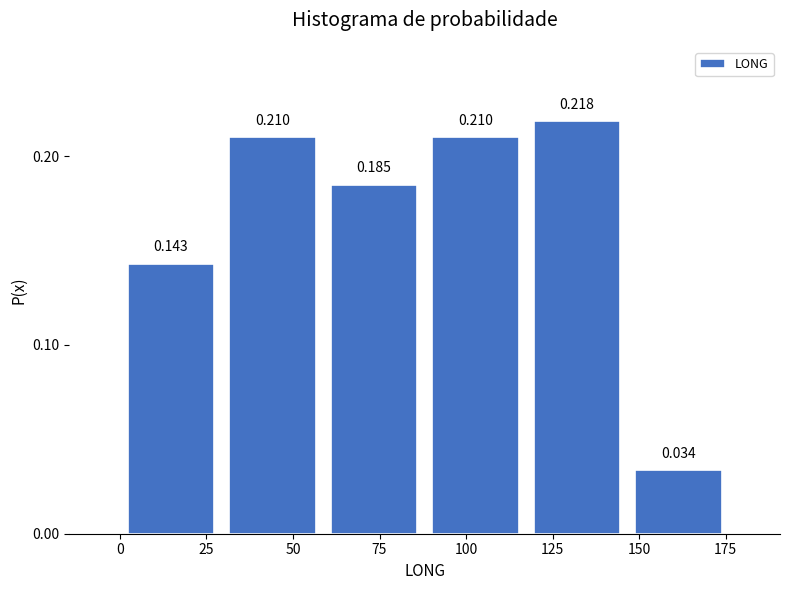

What is the height of the bar covering 30 to 60 on the x-axis? The bar edges are not printed on the chart, so give them approximately, as read against the axis.

0.210